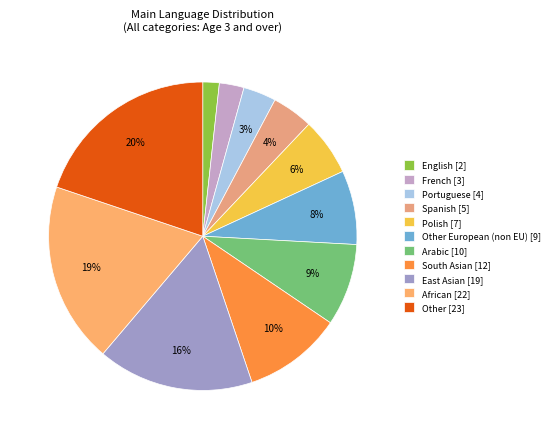

How many segments does this pie chart have?

11